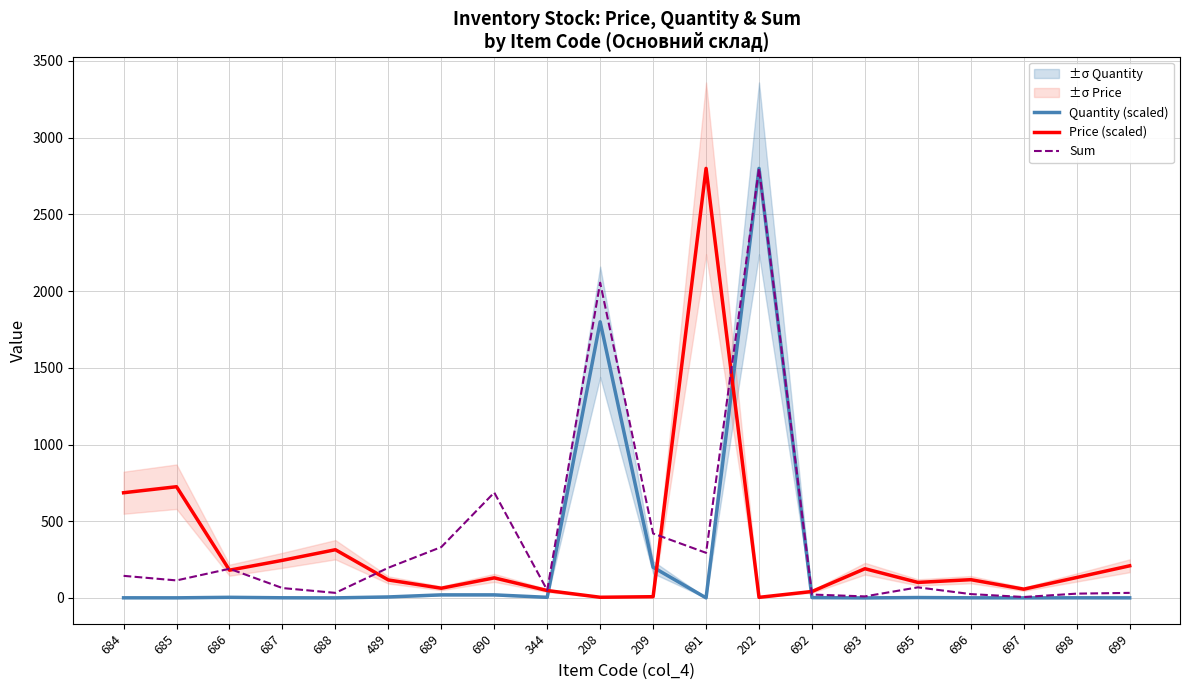

Is it true that Sum equals 28.0 at 698?

True